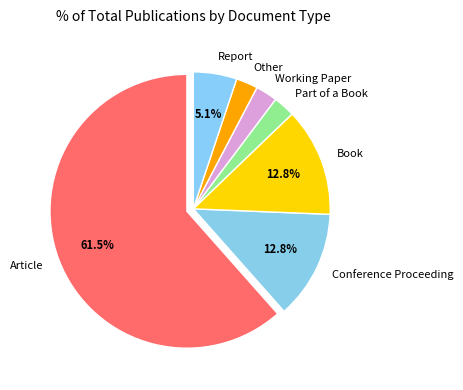

What portion of the pie excludes Report?

94.9%